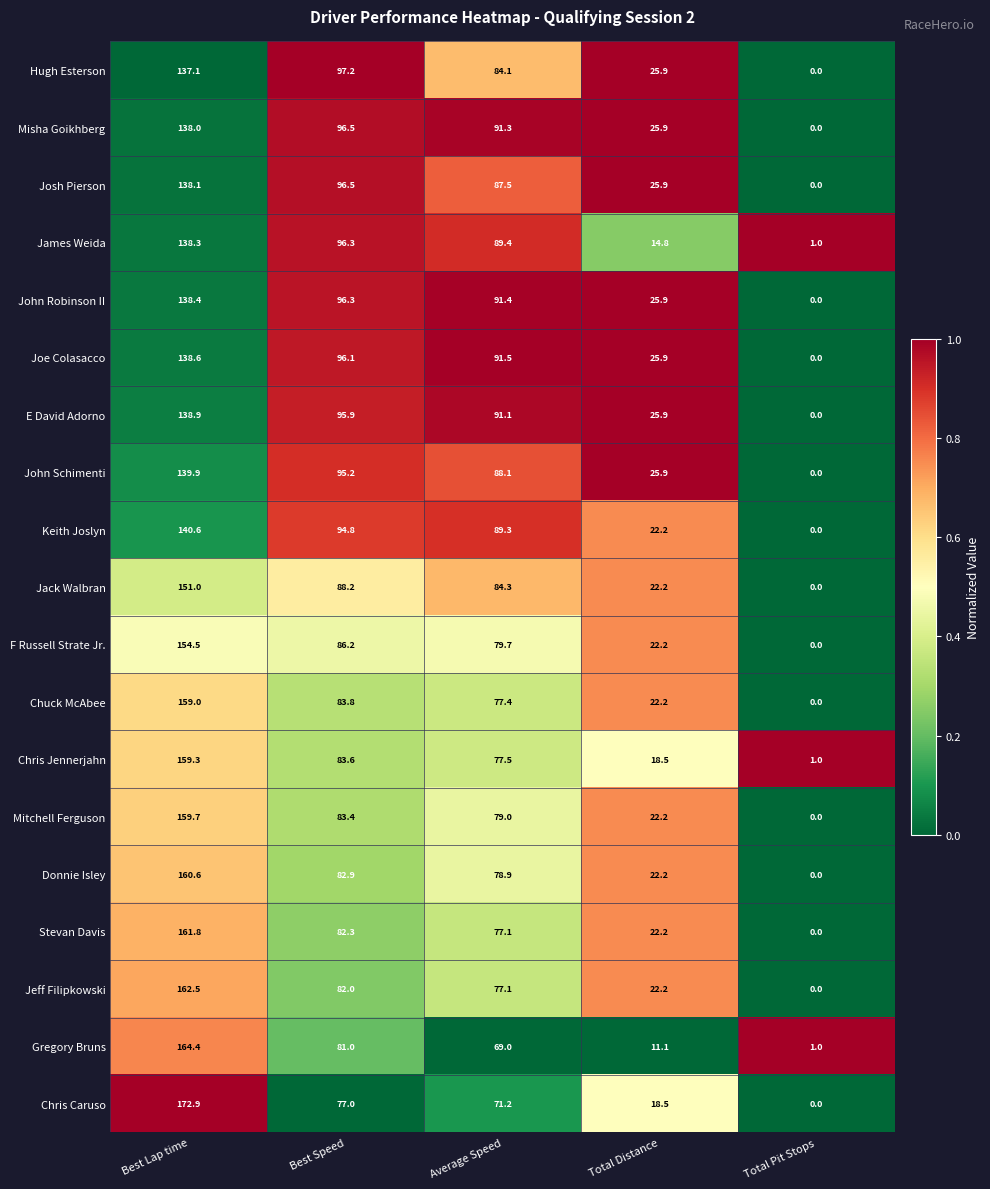

What is the difference between the highest and lowest values at Total Distance?

14.8